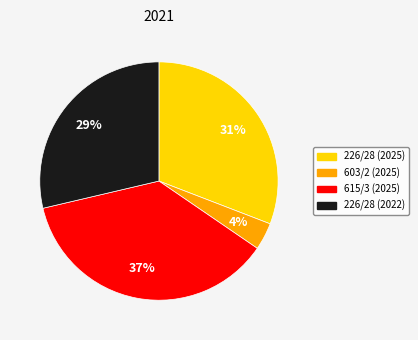

Rank the categories by value from highest to lowest.

615/3 (2025), 226/28 (2025), 226/28 (2022), 603/2 (2025)